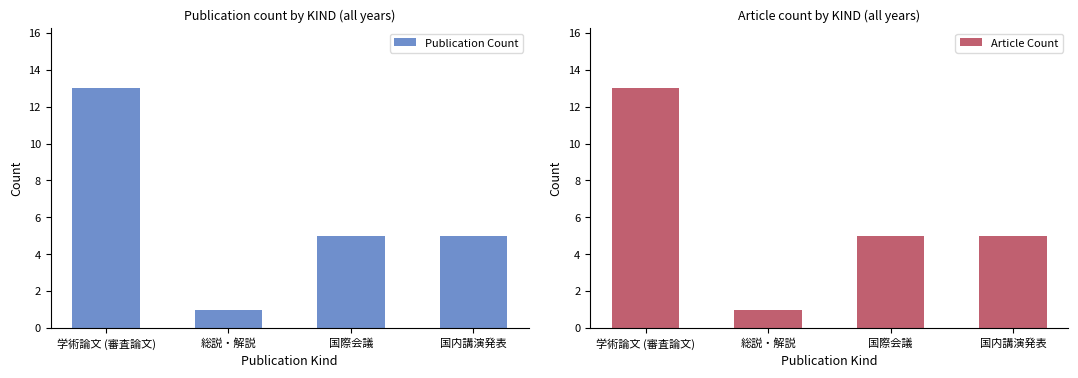

At which label does Publication Count reach its peak?

学術論文 (審査論文)